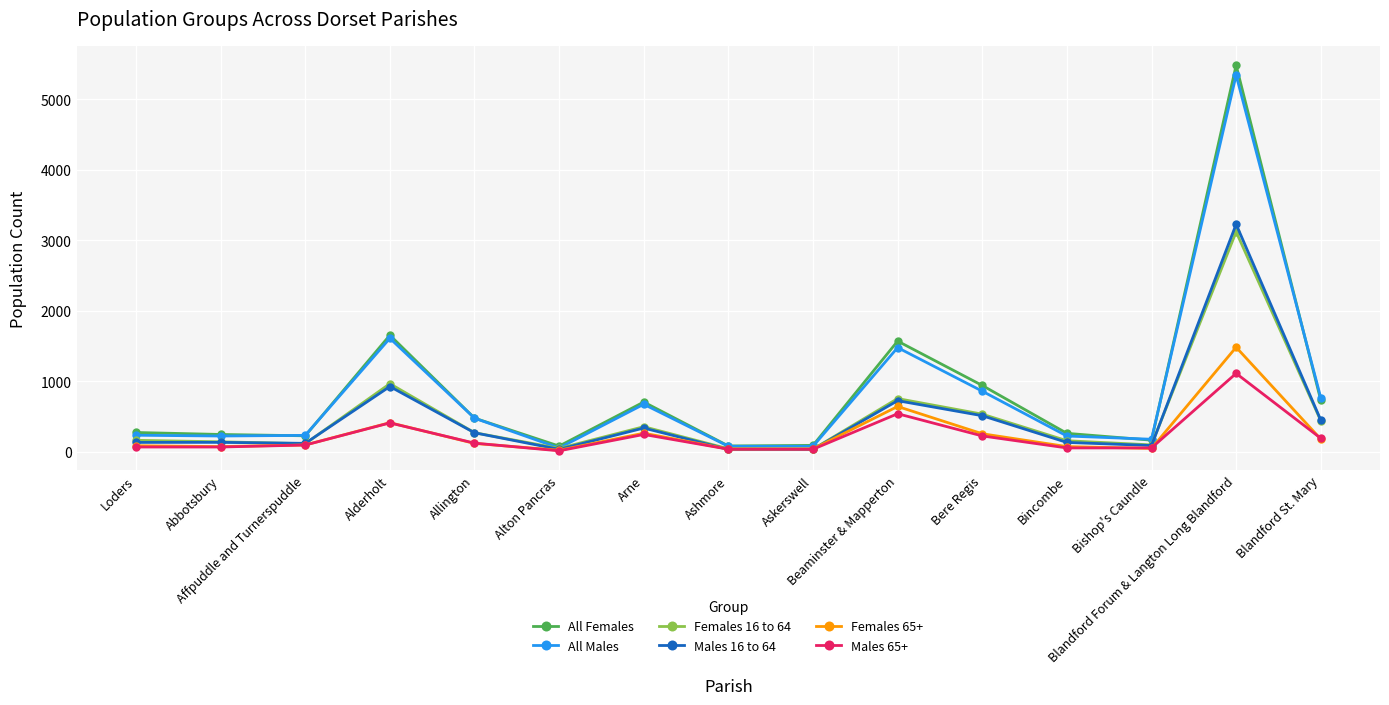

What is the label of the 11th point from the right?

Allington